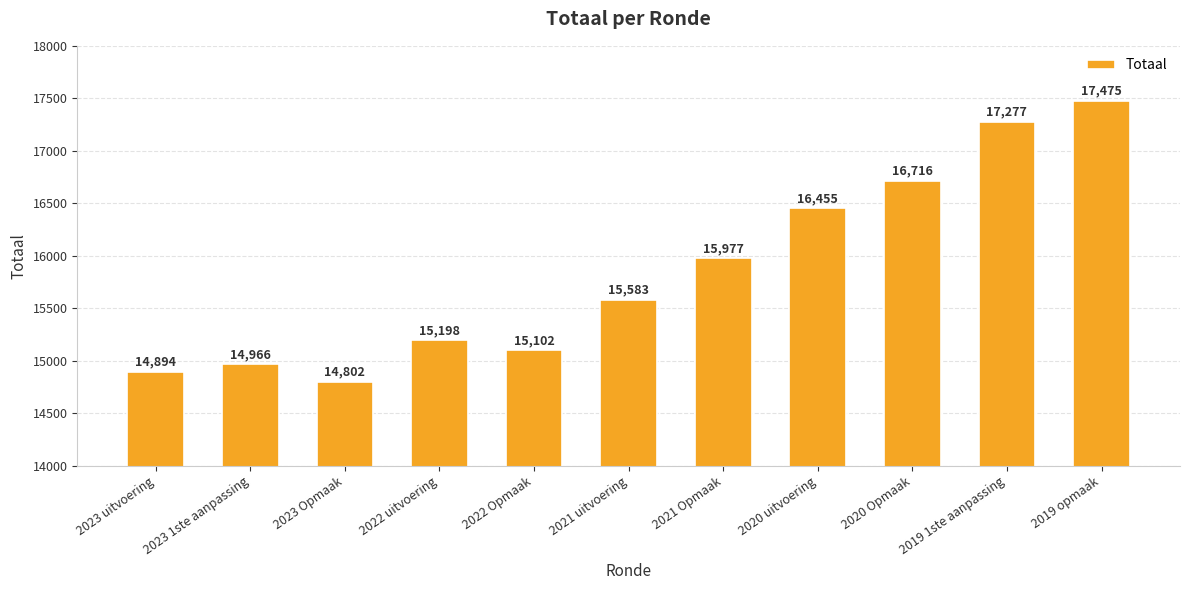

Which category has the highest value across all series?

2019 opmaak